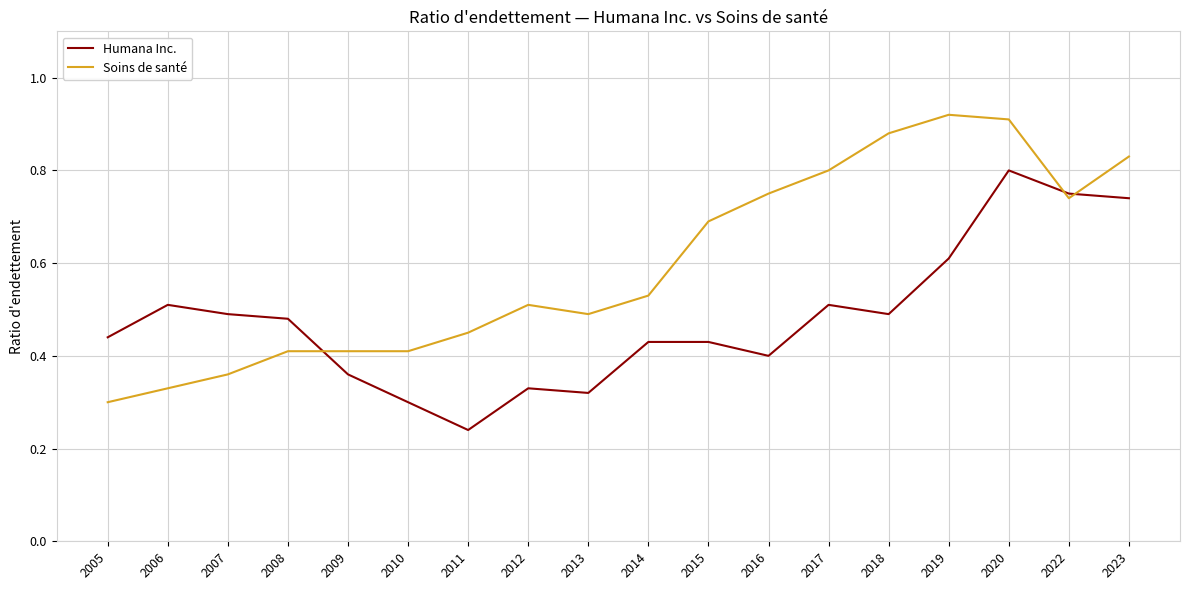

At which label is Humana Inc. closest to 0?

2011